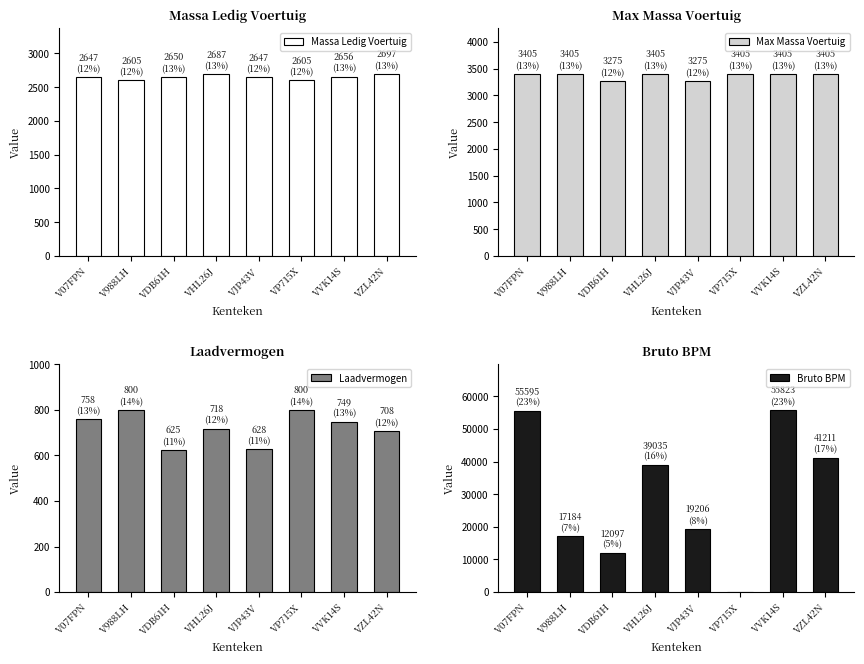

Read the Laadvermogen value at VJP43V, to the nearest 5.

630